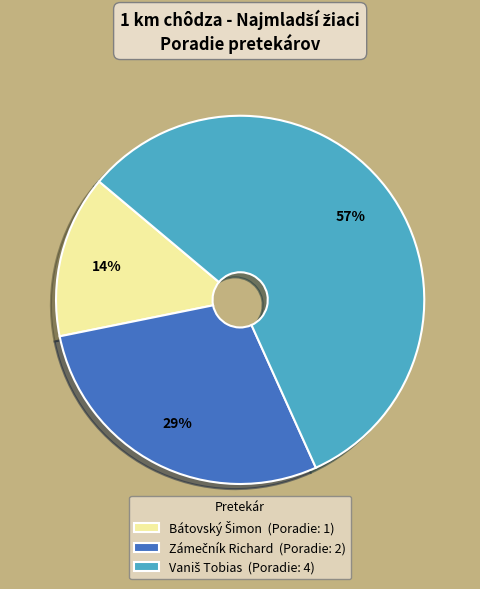

Is there any slice that represents more than half of the pie?

Yes